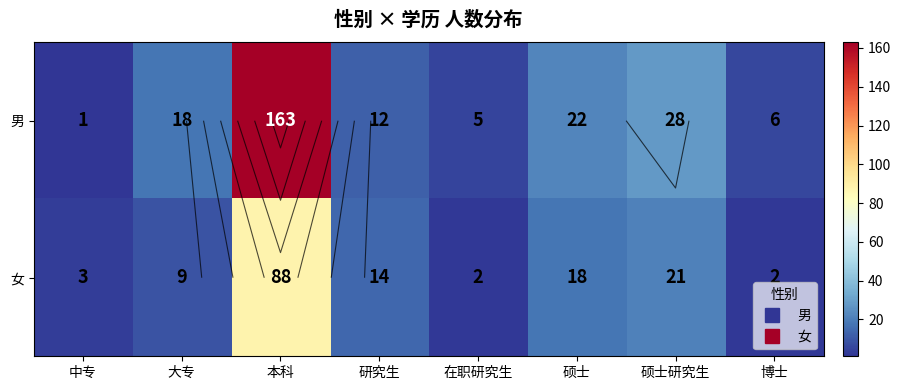

Which category has the highest value in the 女 series?

本科